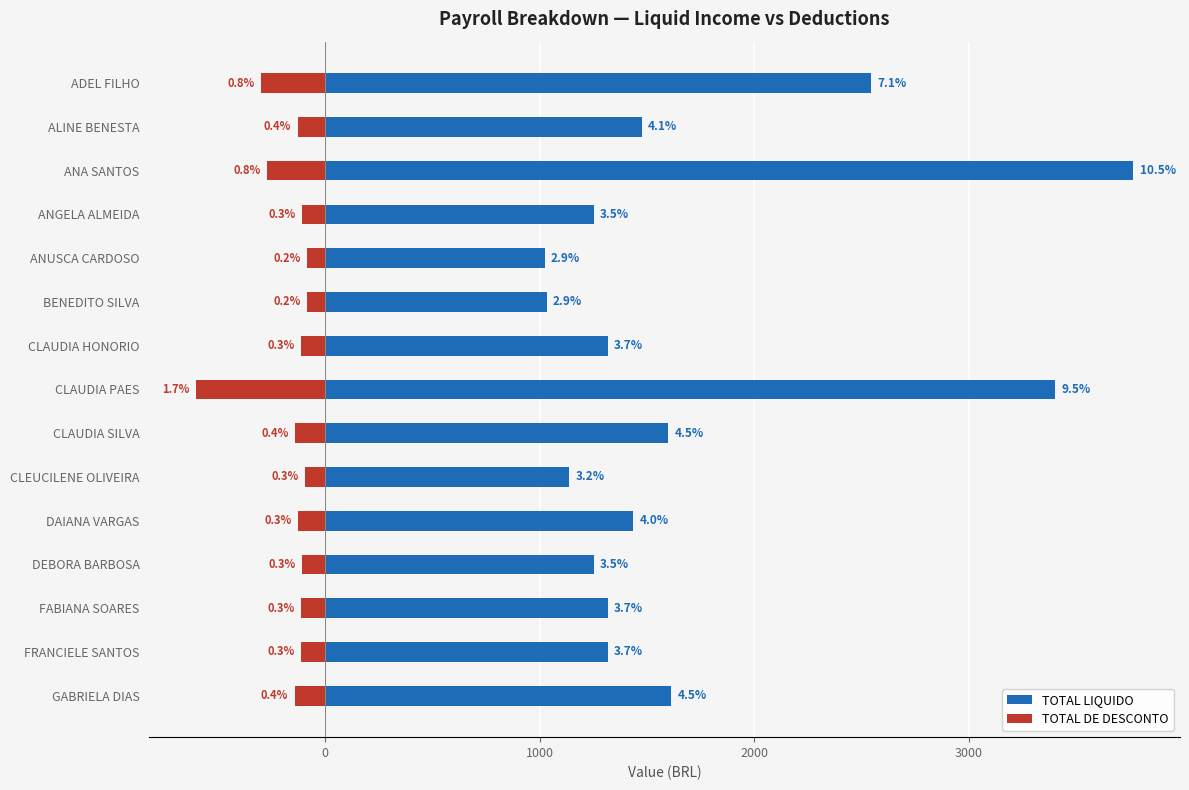

Rank the series by their average value, from highest to lowest.

TOTAL LIQUIDO, TOTAL DE DESCONTO